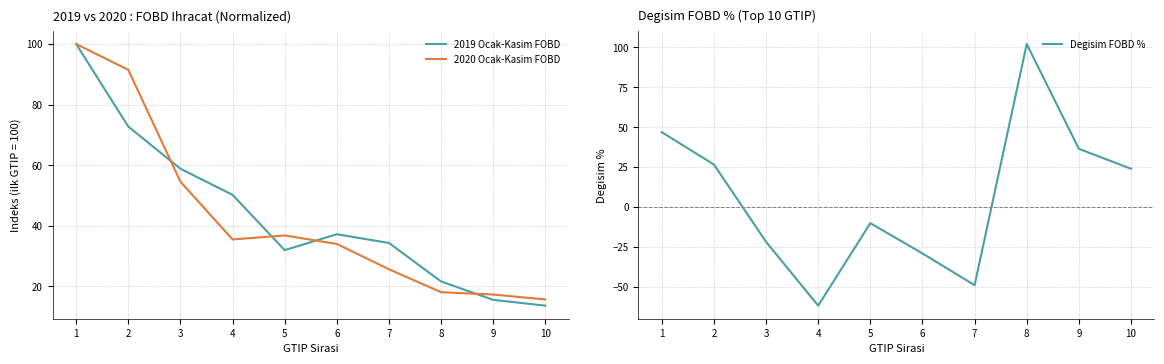

What is the approximate value of 2020 Ocak-Kasim FOBD at 7?

25.6